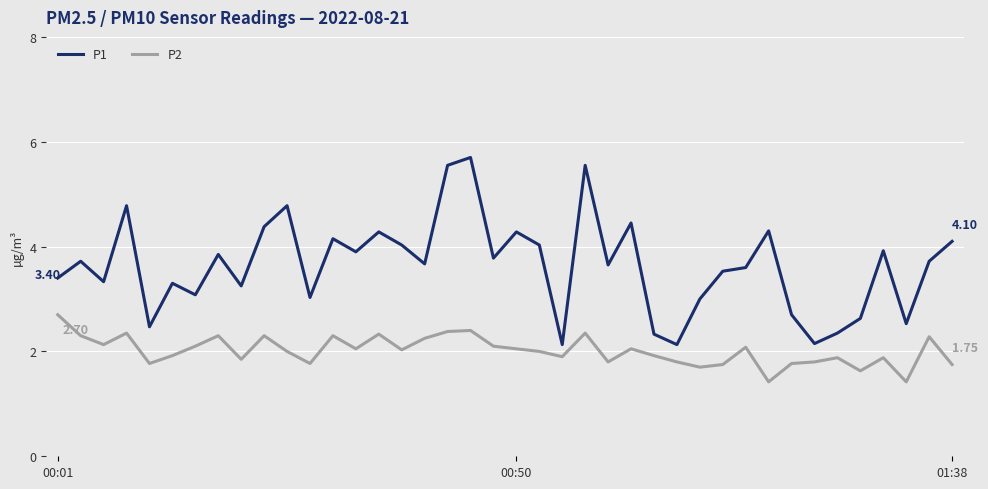

What is the difference between the maximum and minimum values in the P2 series?

1.3